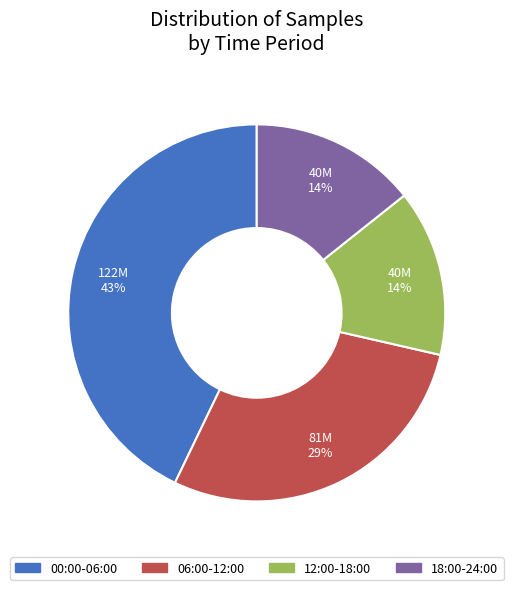

Is there a majority slice in this chart?

No